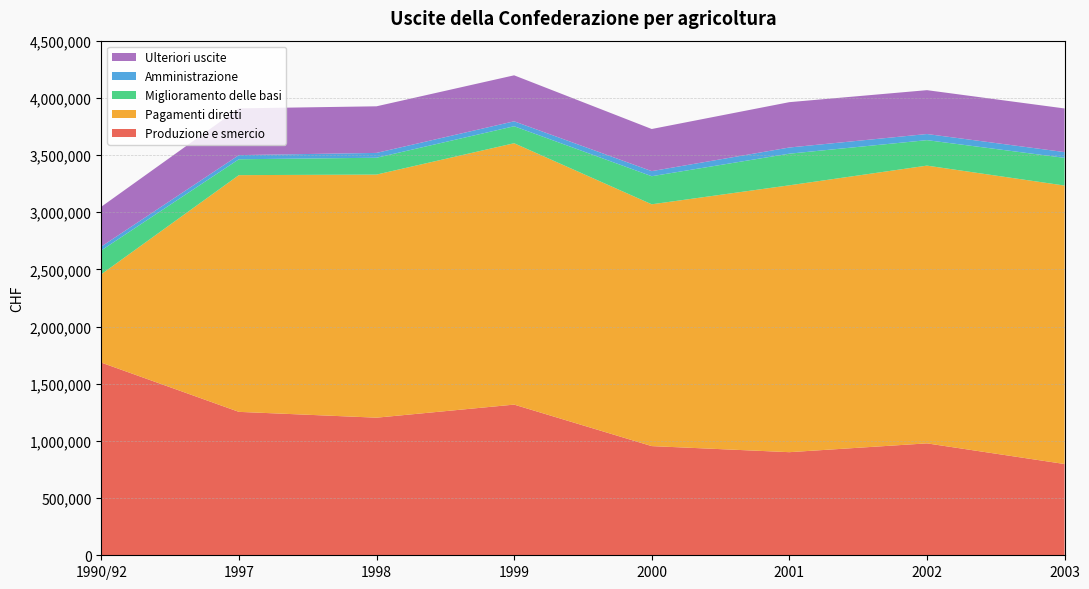

Reading right to left, what are all the values shown in this chart?

Produzione e smercio: 2003=798028	2002=978619	2001=901557	2000=954696	1999=1317539	1998=1203247	1997=1254131	1990/92=1684994
Pagamenti diretti: 2003=2435000	2002=2428673	2001=2333575	2000=2114470	1999=2285600	1998=2125689	1997=2070005	1990/92=772258
Miglioramento delle basi: 2003=242353	2002=222820	2001=276588	2000=245503	1999=148467	1998=147153	1997=138824	1990/92=208761
Amministrazione: 2003=50322	2002=53590	2001=54056	2000=44492	1999=43262	1998=42479	1997=36271	1990/92=33429
Ulteriori uscite: 2003=381502	2002=383497	2001=396446	2000=368329	1999=402132	1998=407432	1997=408769	1990/92=348163